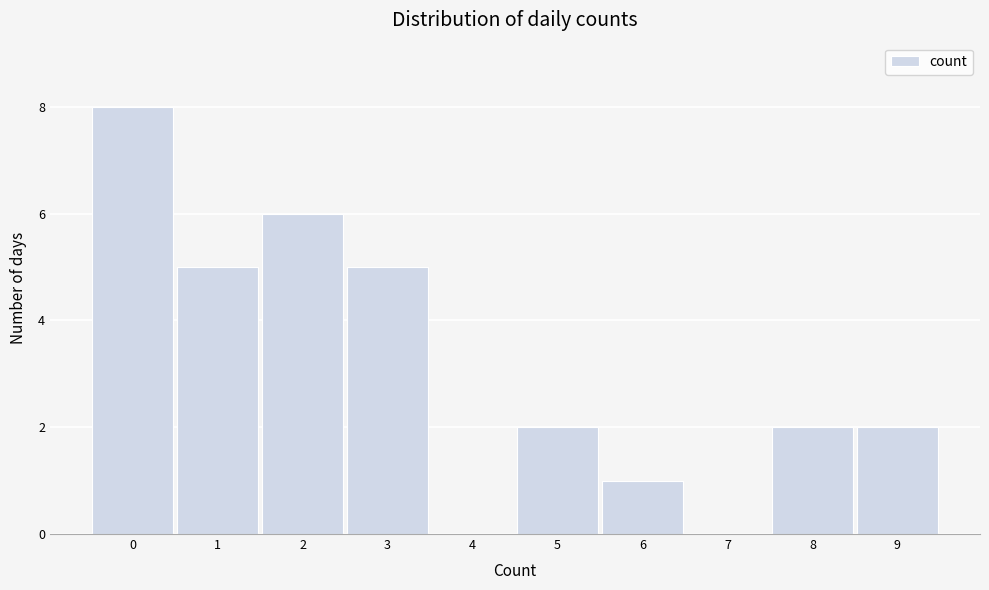

The chart shows a value of 1 at 3. True or false?

False